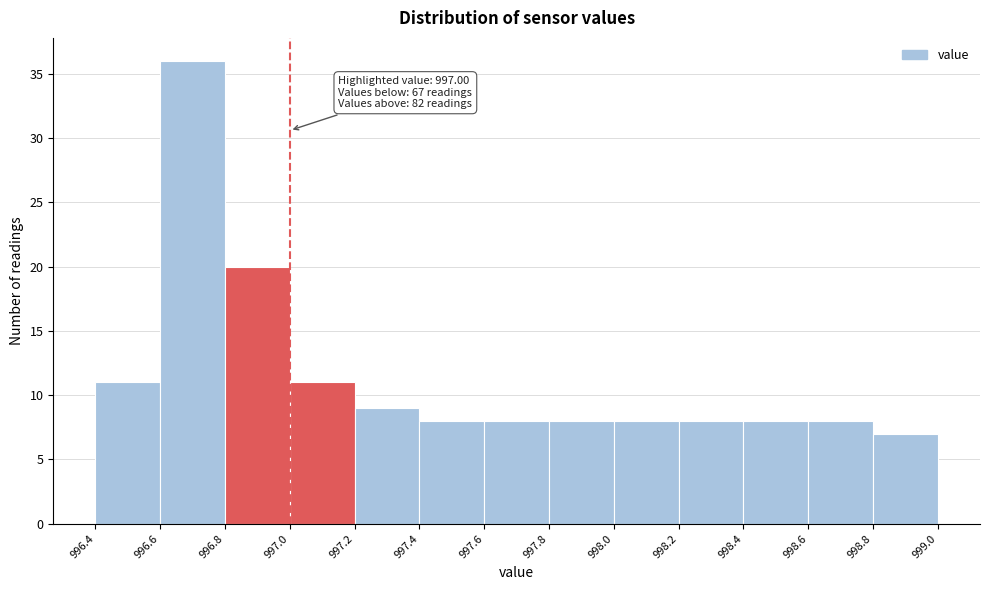

Which range on the x-axis has the tallest bar?

996.6 to 996.8